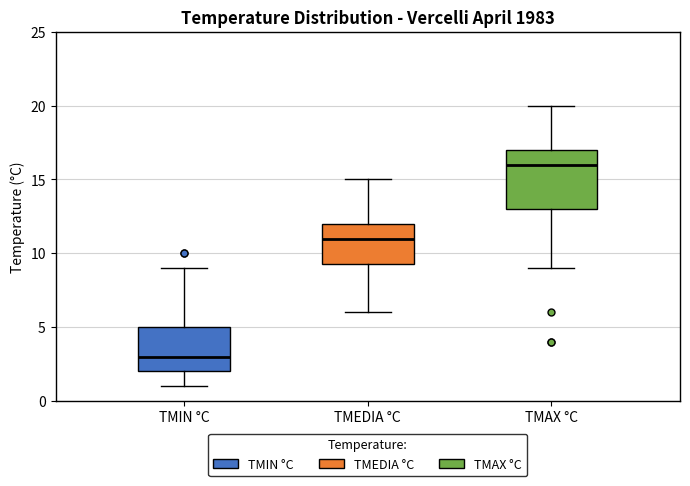

Which box has the highest median line?

TMAX °C